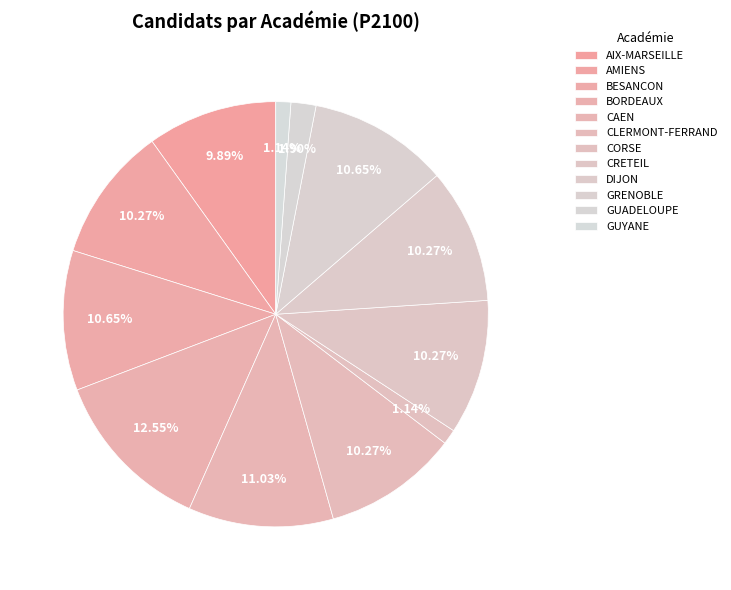

Does any single category account for the majority?

No